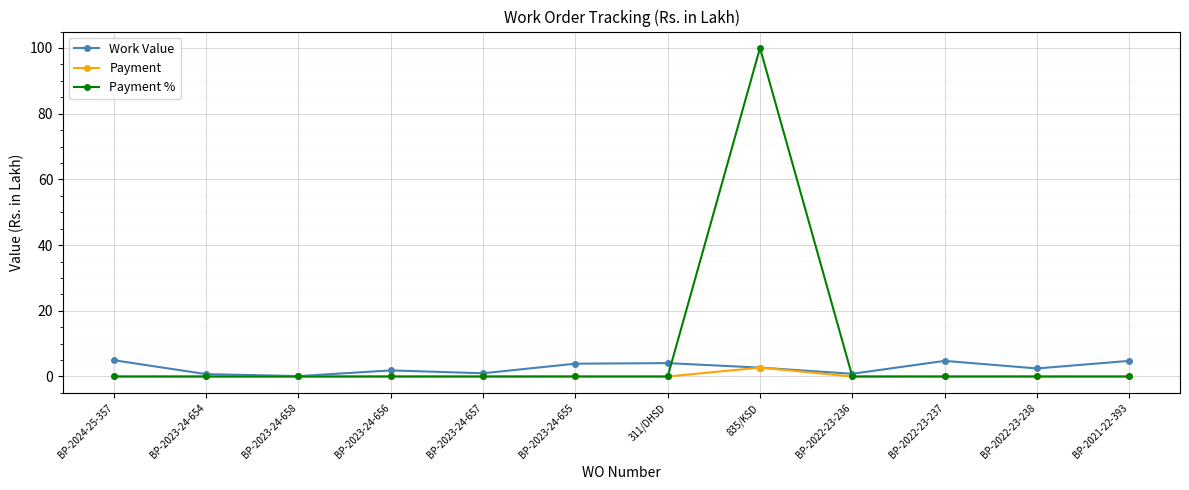

Is it true that Payment % equals -67.9 at 311/DHSD?

False